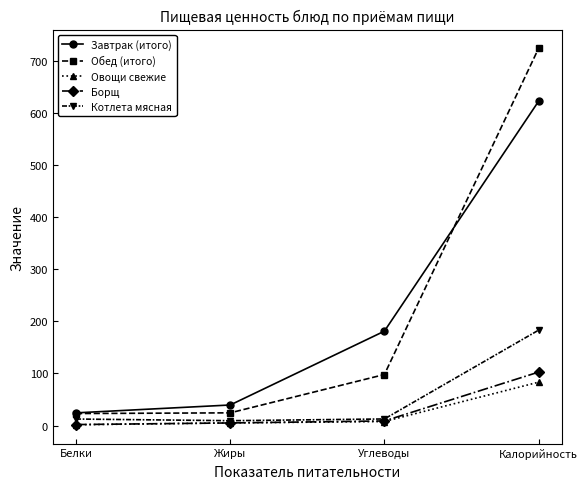

Is it true that Обед (итого) equals 724.0 at Калорийность?

True